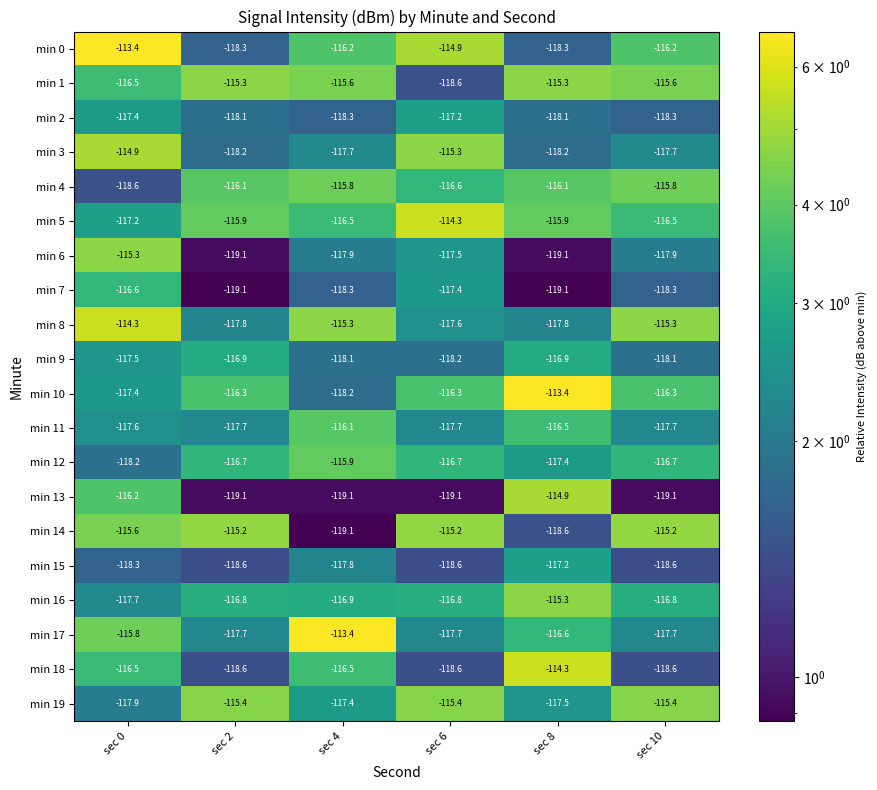

The value of min 7 at sec 6 is -36.6. True or false?

False